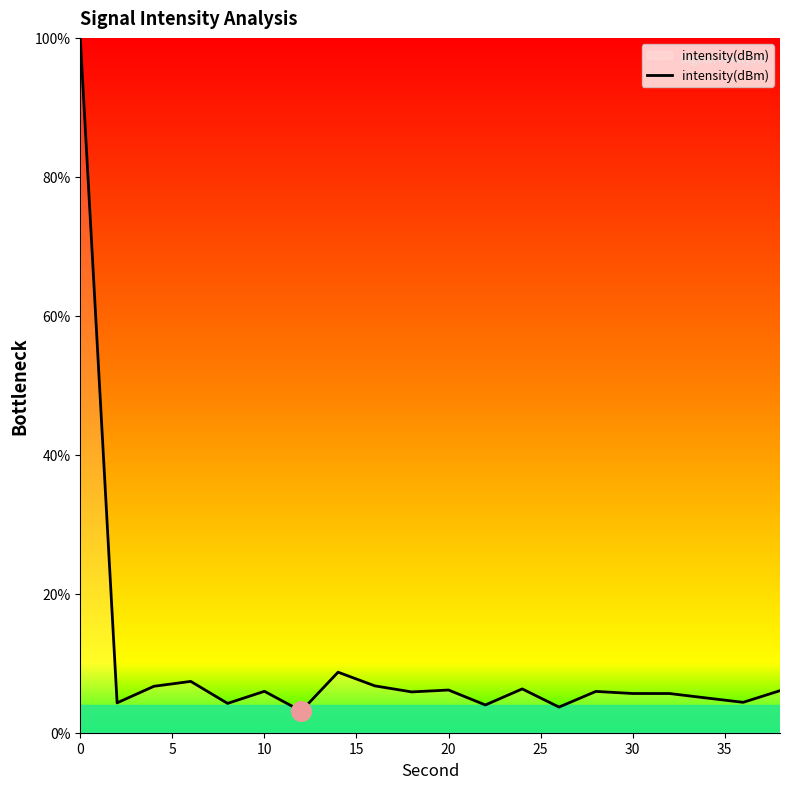

What is the minimum value shown in the chart?

3.1